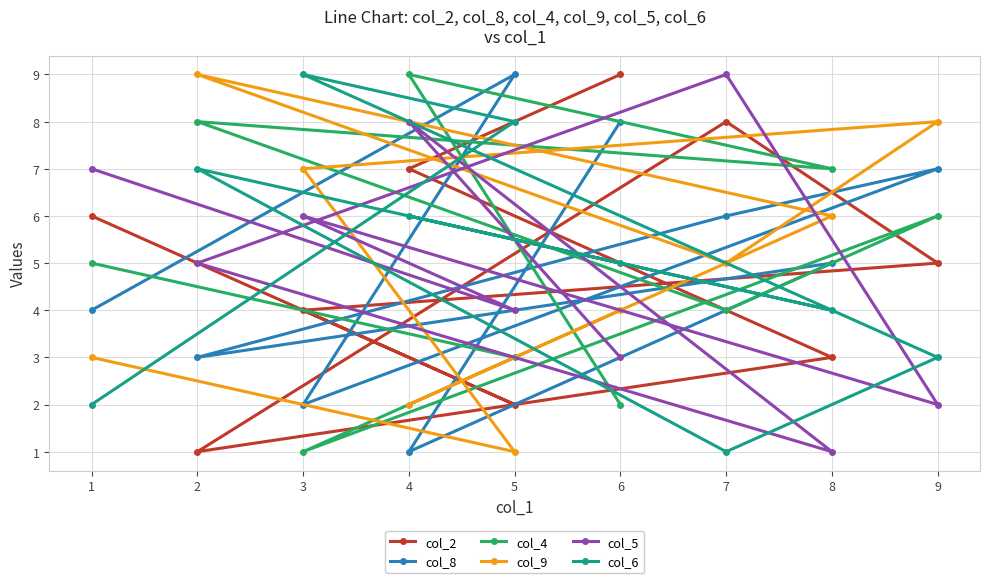

What is the value of the col_5 point at the 1st from the left?

7